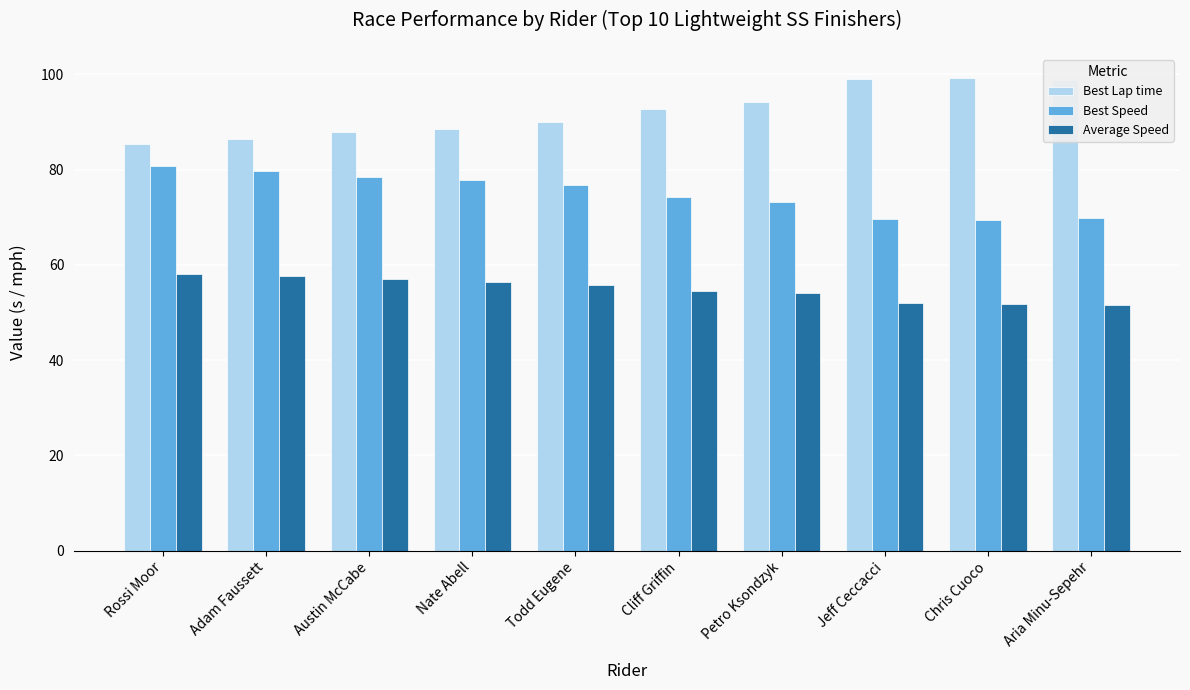

Which series has the widest spread of values?

Best Lap time